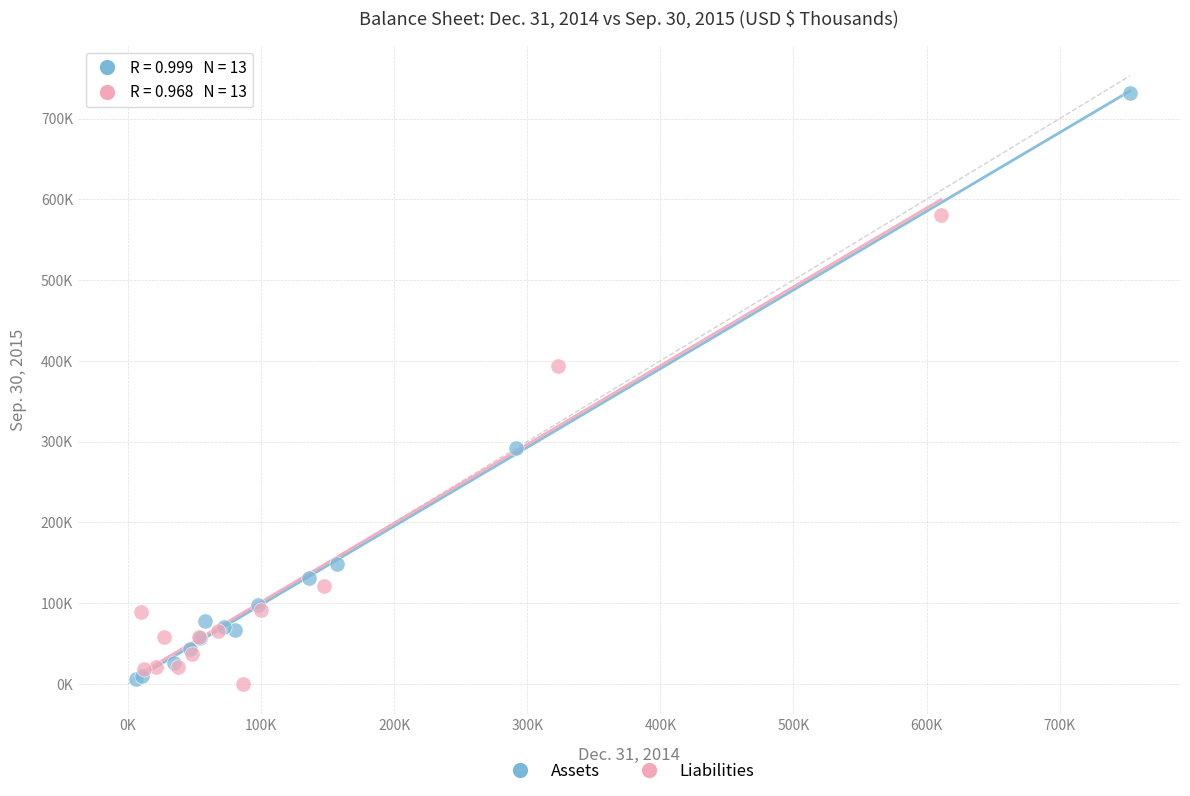

What are all the series names shown in the legend?

Assets, Liabilities